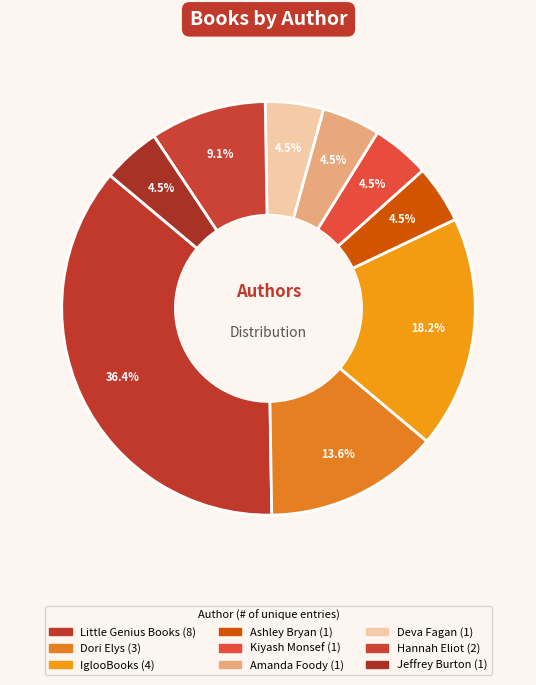

How many slices are in this pie chart?

9